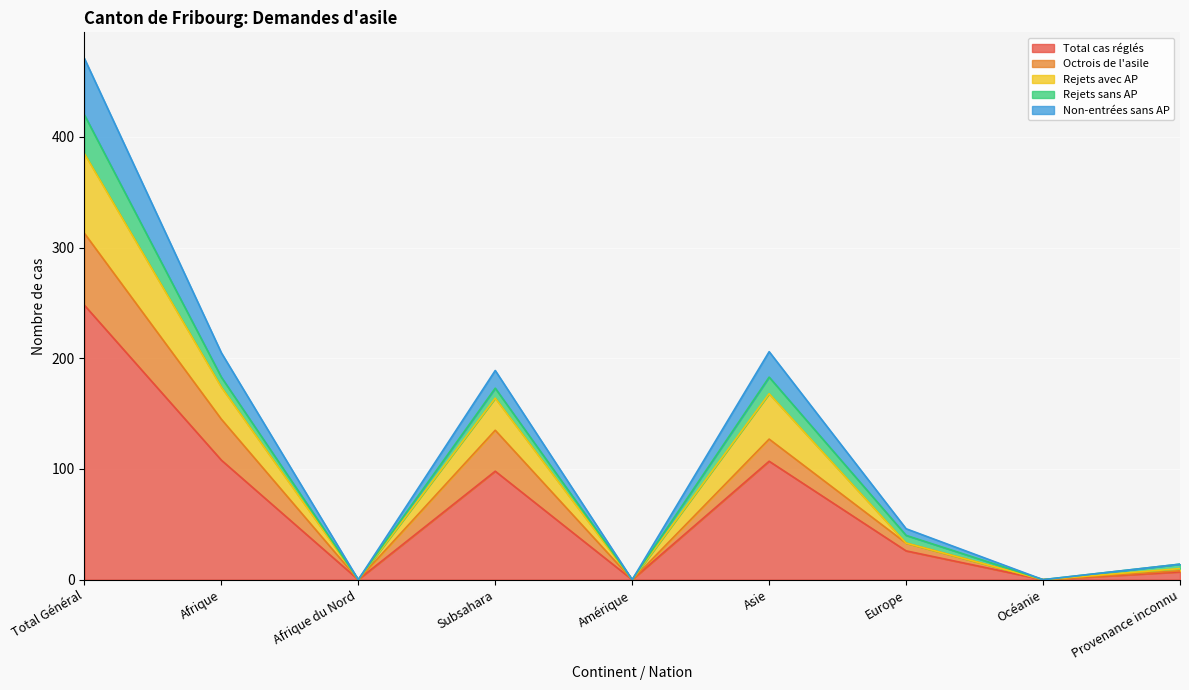

What is the maximum value for Total cas réglés?

248